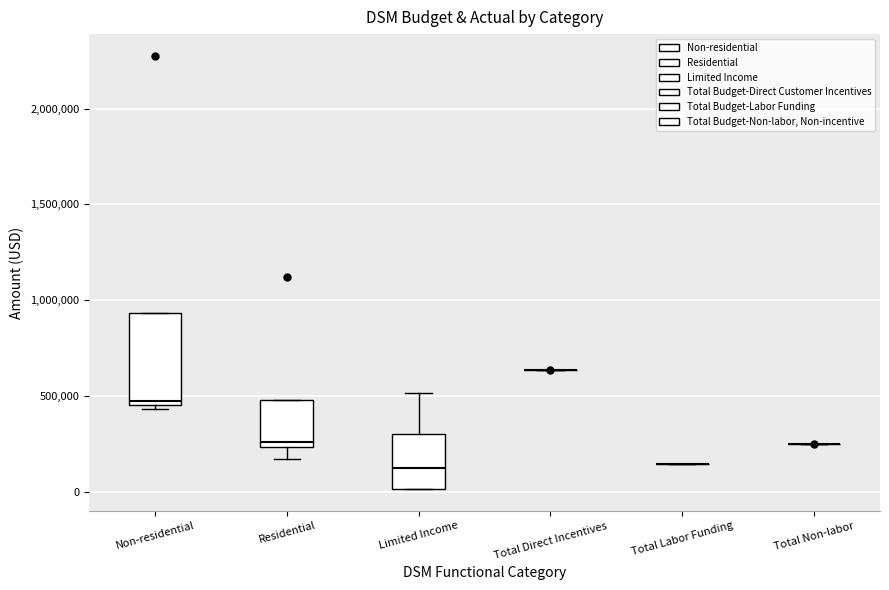

Reading left to right, read every box against the y-axis: the position of its median line, the range the box covers, and the ends of its whiskers. The values are not printed on the chart, so give them approximately, as read against the axis.

Non-residential: median 450000 (just above the box's lower edge), box 450000 to 950000, whiskers 450000 (just below the box's lower edge) to 950000
Residential: median 250000 (just above the box's lower edge), box 250000 to 500000, whiskers 150000 to 500000
Limited Income: median 100000, box 0 to 300000, whiskers 0 to 500000
Total Direct Incentives: box collapsed to a line at 650000, whiskers 650000 to 650000
Total Labor Funding: box collapsed to a line at 150000, whiskers 150000 to 150000
Total Non-labor: box collapsed to a line at 250000, whiskers 250000 to 250000